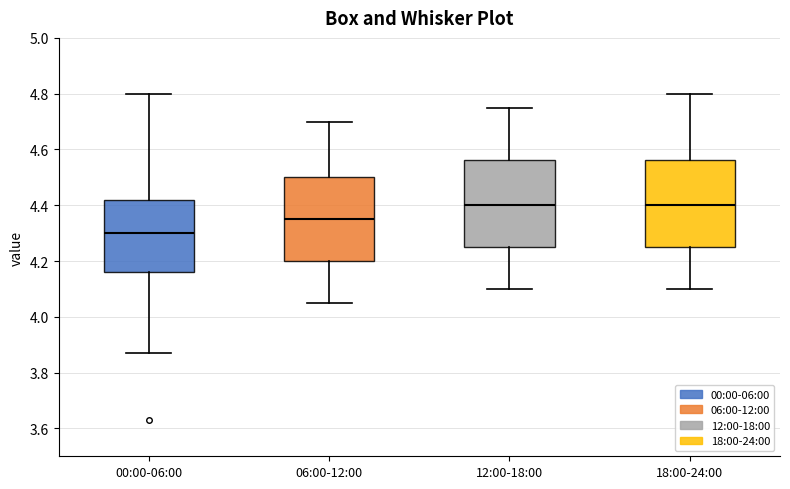

Where is the upper edge of the box for 06:00-12:00 on the y-axis? The values are not printed on the chart, so give them approximately, as read against the axis.

4.50